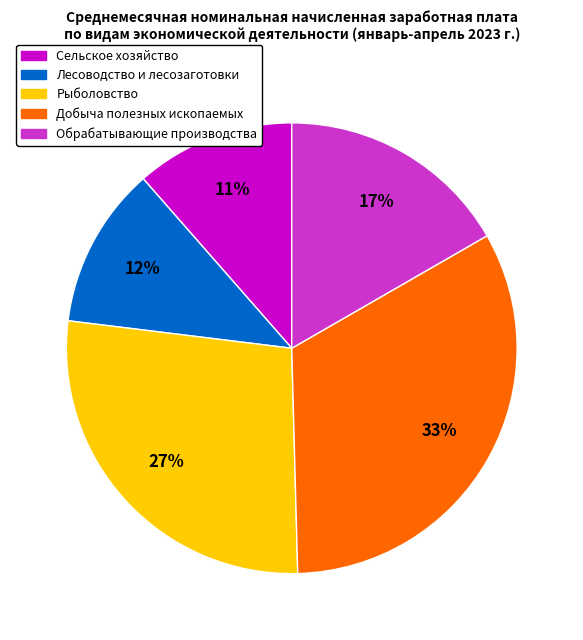

Is there any slice that represents more than half of the pie?

No